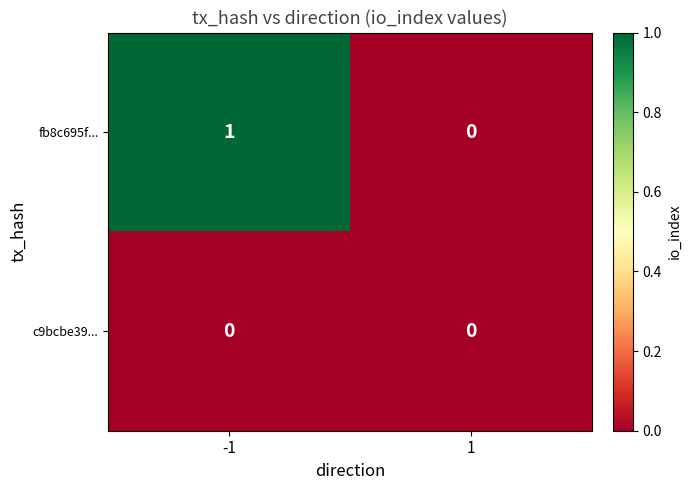

How many series are shown in this chart?

2